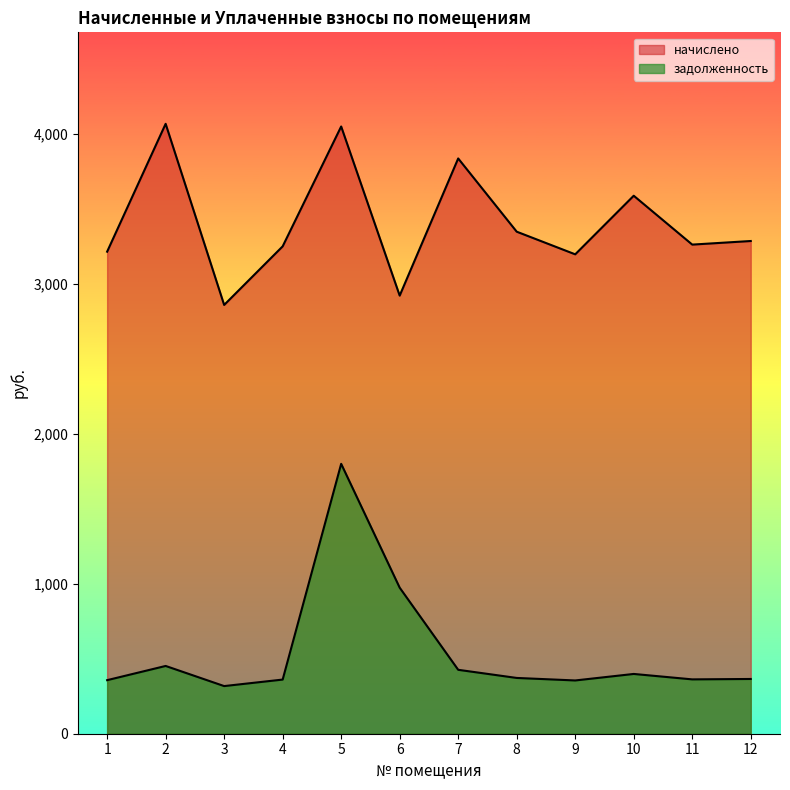

What is the total value across all series at 4?

3612.4